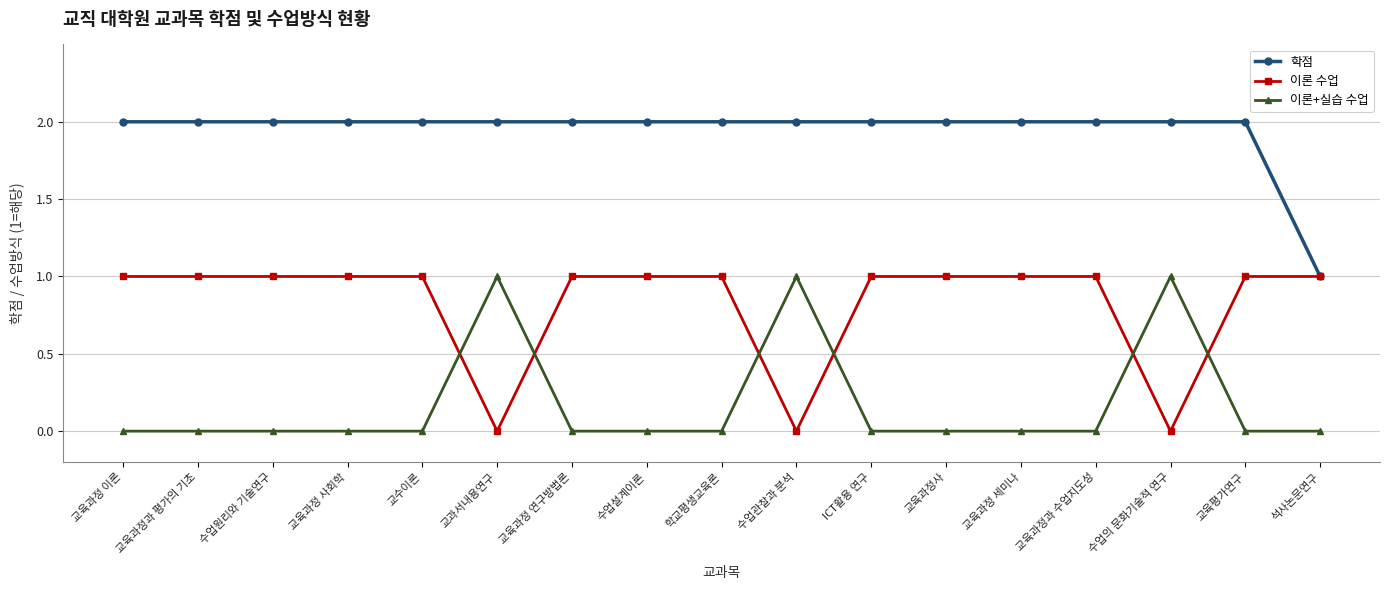

What is the average value of the 이론 수업 series?

1